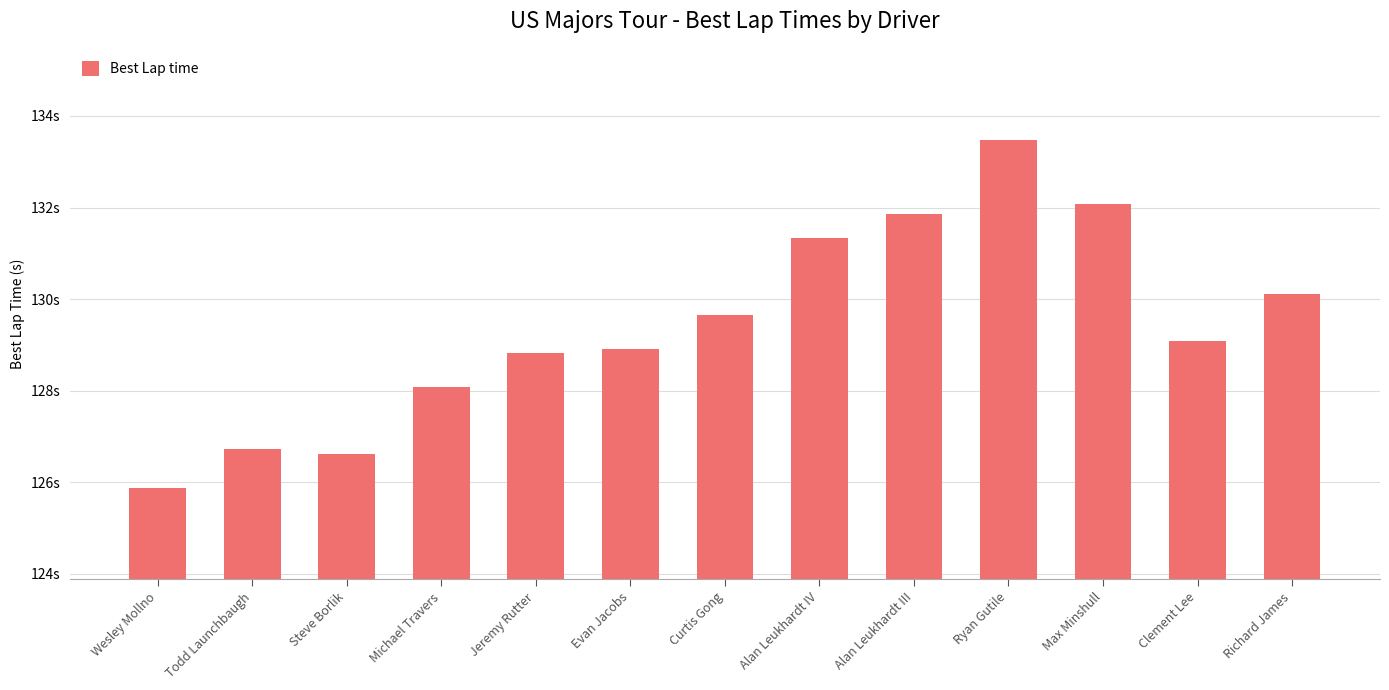

Does the chart contain any negative values?

No